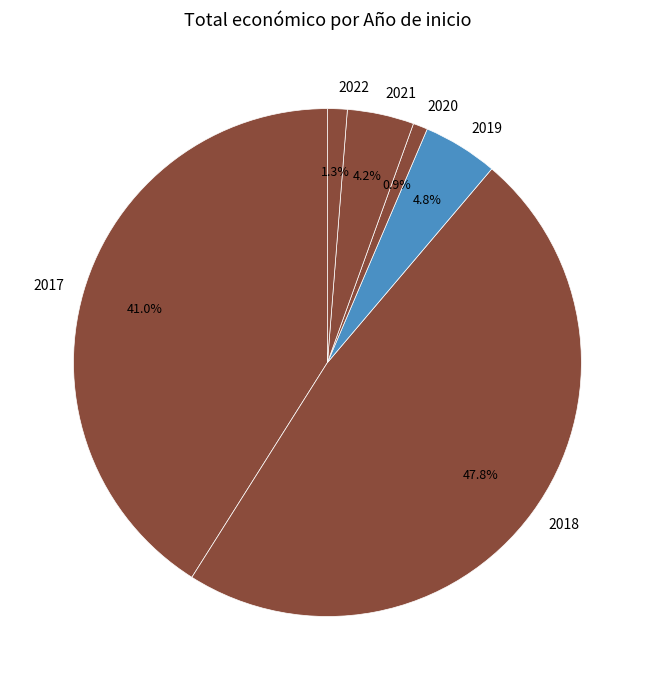

The 2021 slice represents 14% of the pie. True or false?

False